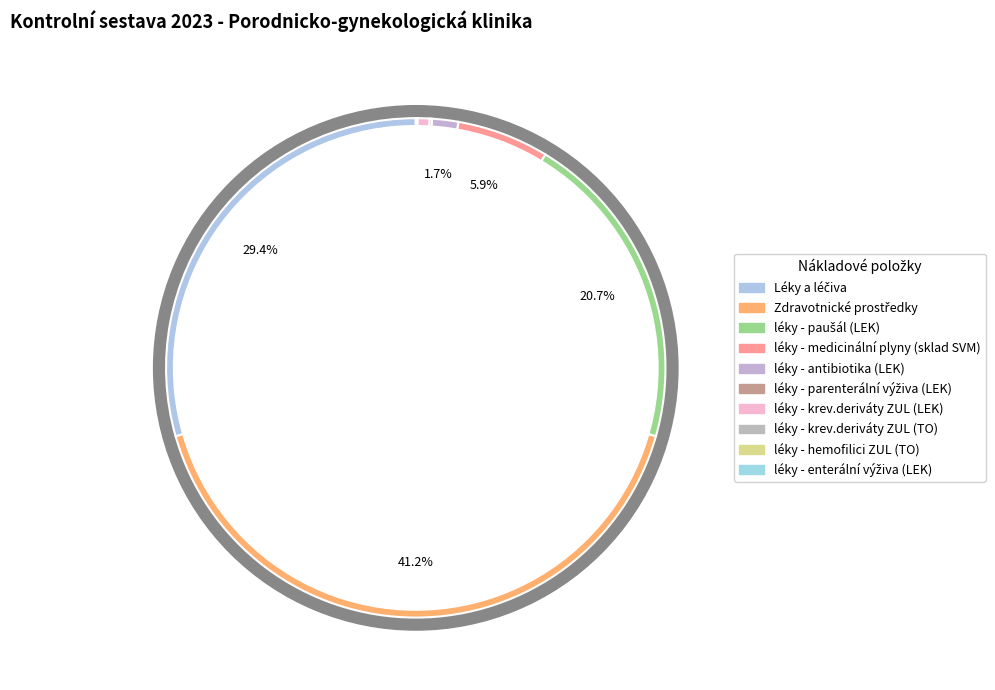

Is it true that léky - antibiotika (LEK) is 2% of the pie?

True